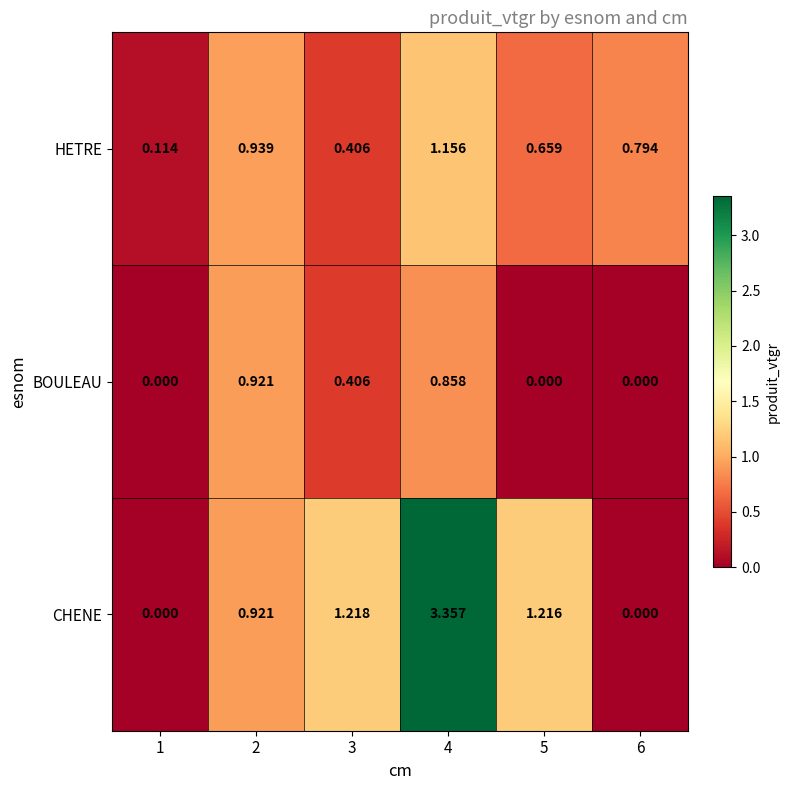

List the series in order of their overall mean, lowest first.

BOULEAU, HETRE, CHENE